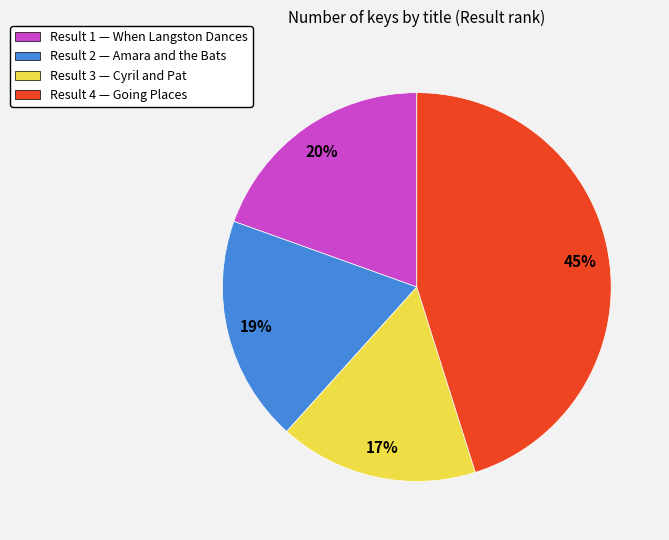

Between Result 1 — When Langston Dances and Result 4 — Going Places, which is larger?

Result 4 — Going Places